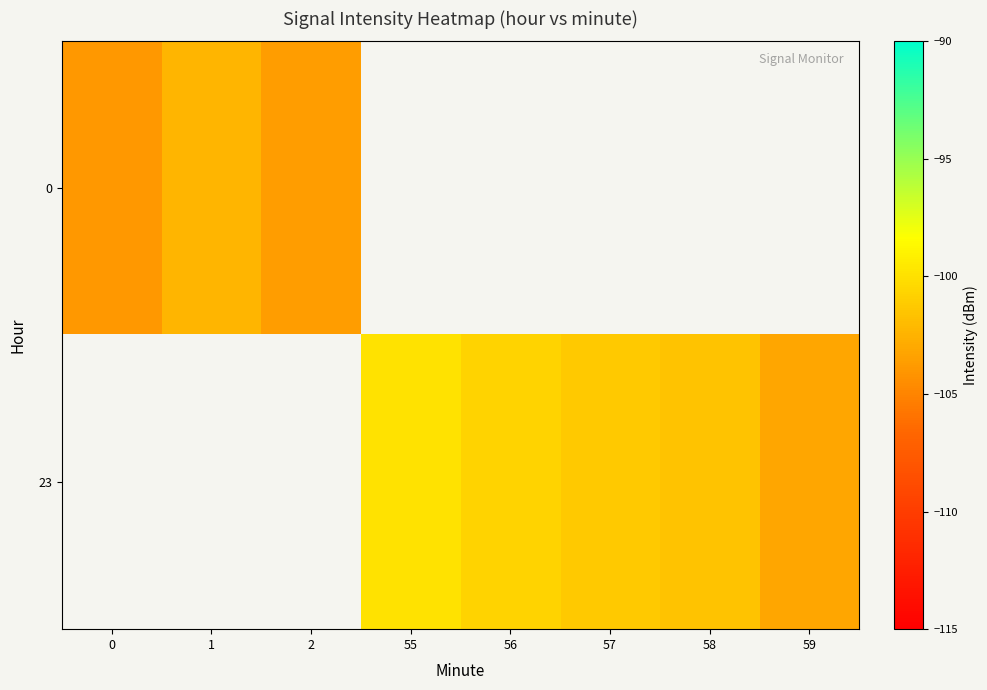

Is it true that 23 equals -62.9 at 57?

False